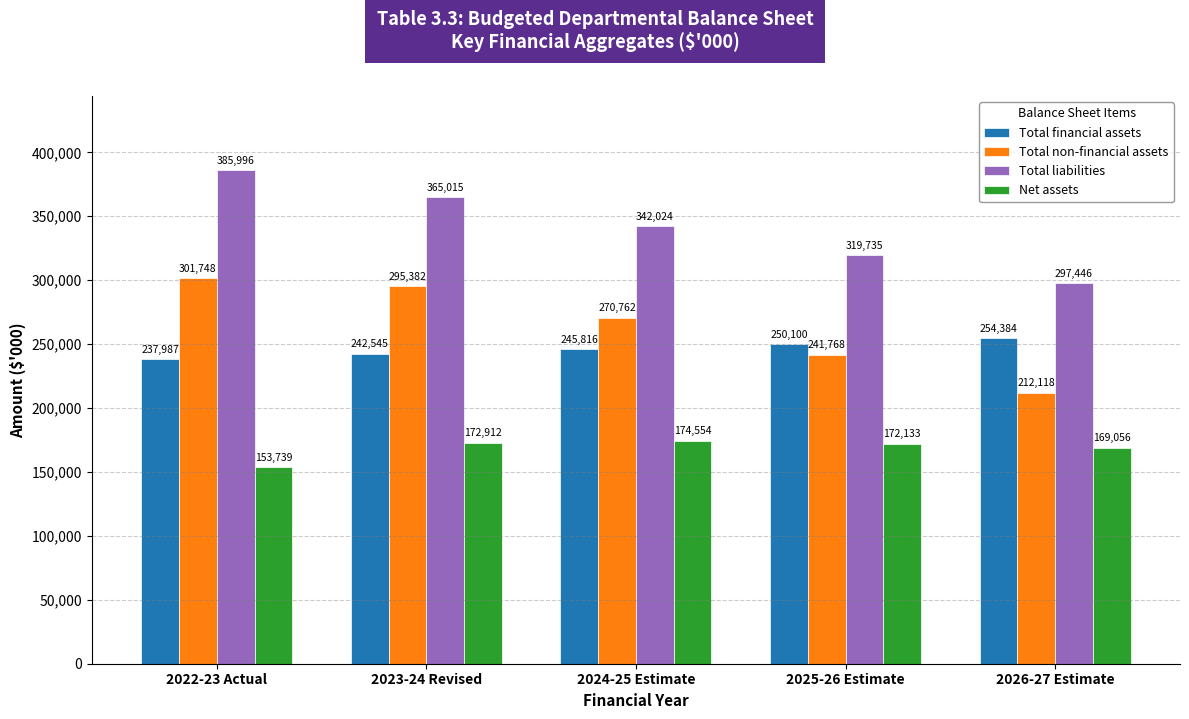

At which label does Total financial assets reach its peak?

2026-27 Estimate